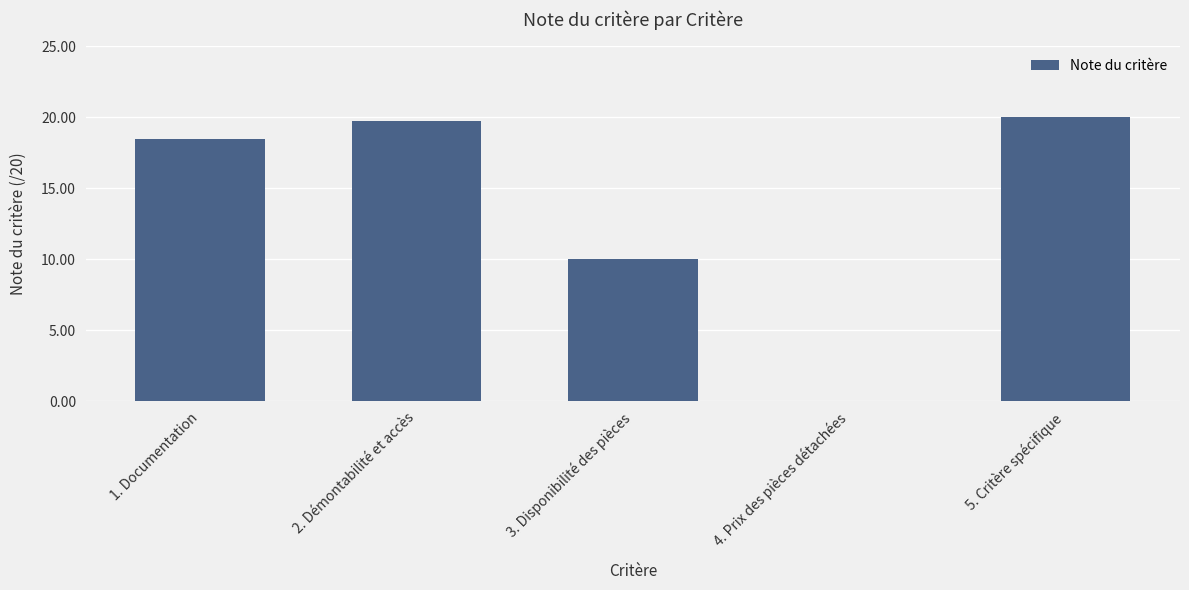

What is the greatest value displayed?

20.0